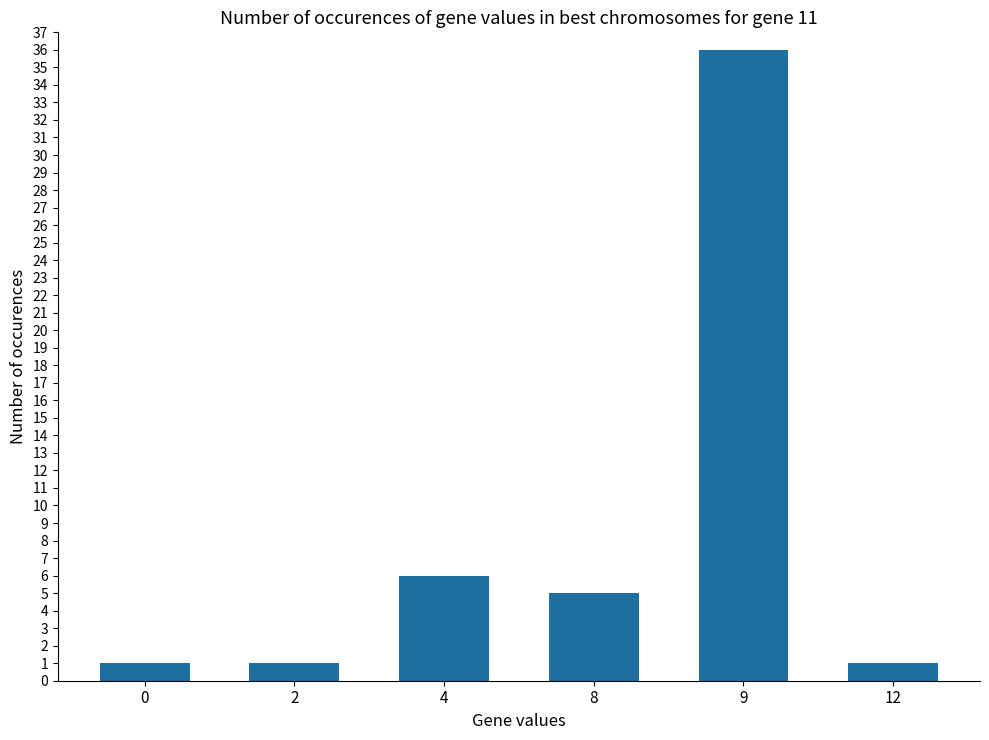

What is the value of the 3rd bar from the left?

6